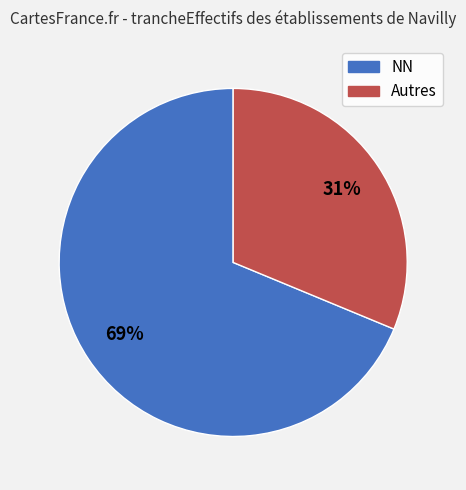

Is there any slice that represents more than half of the pie?

Yes